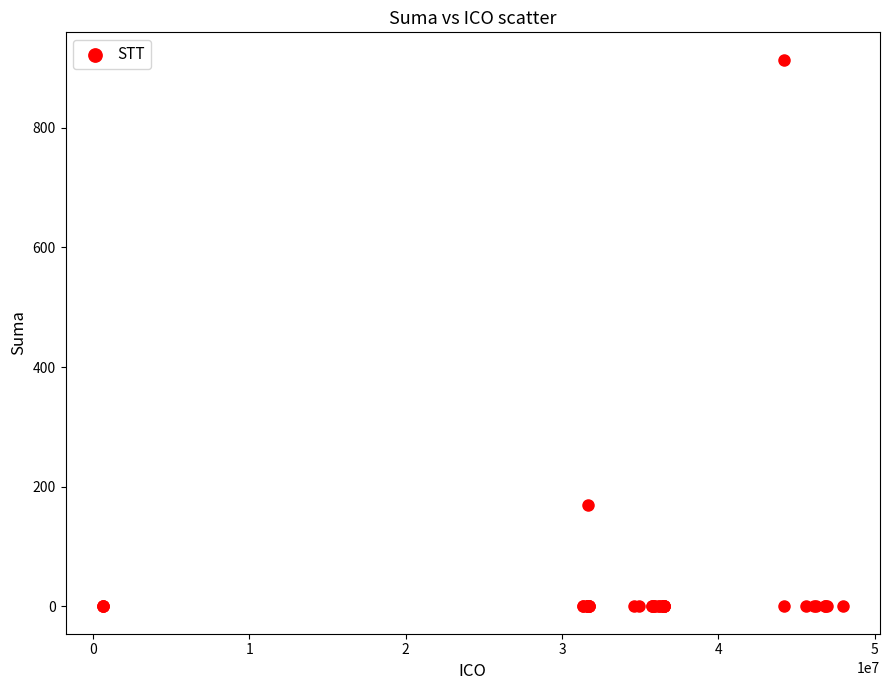

What Y value in the scatter plot is closest to 456?

169.8